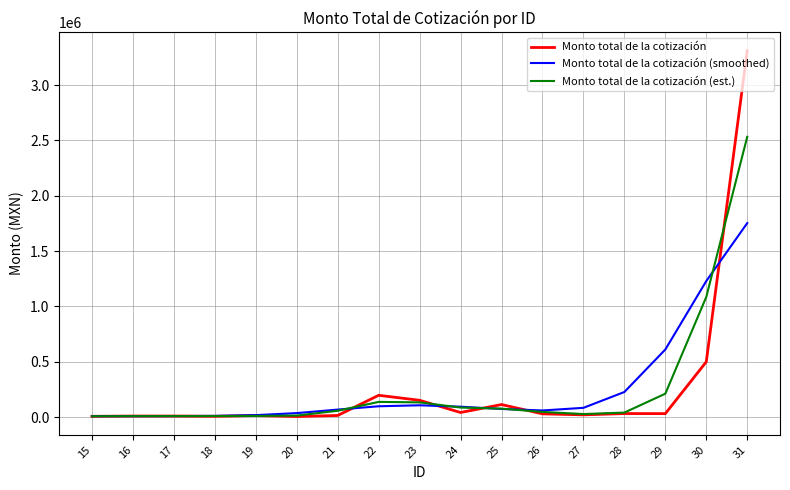

True or false: Monto total de la cotización and Monto total de la cotización (smoothed) cross at least once.

True